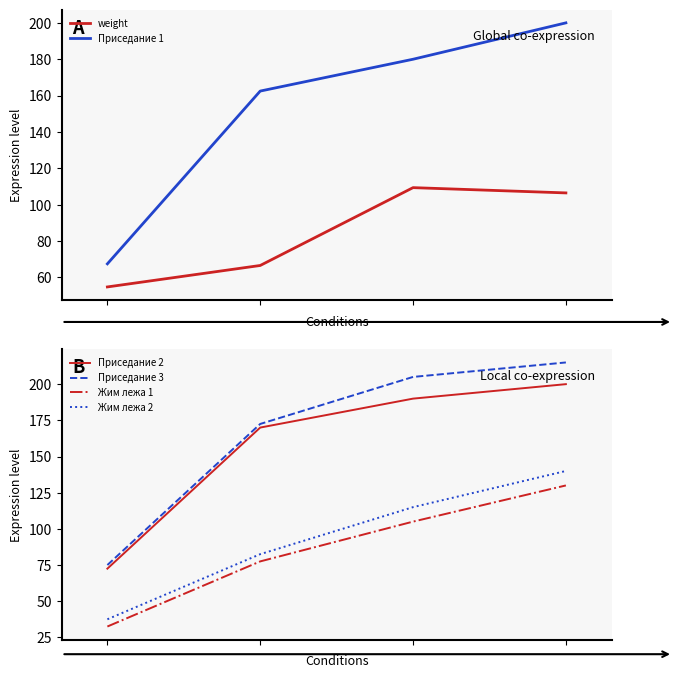

What is the average value of the Жим лежа 1 series?

86.2